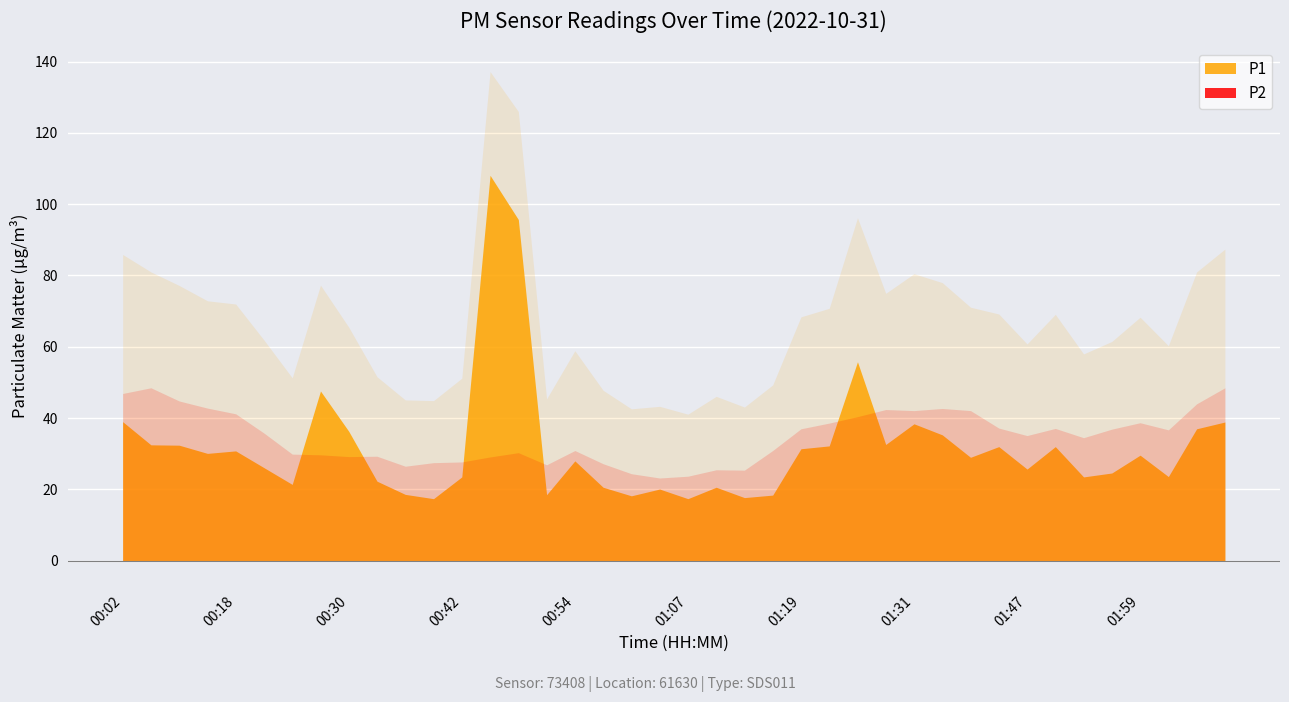

At which label does P2 first exceed 35?

00:02